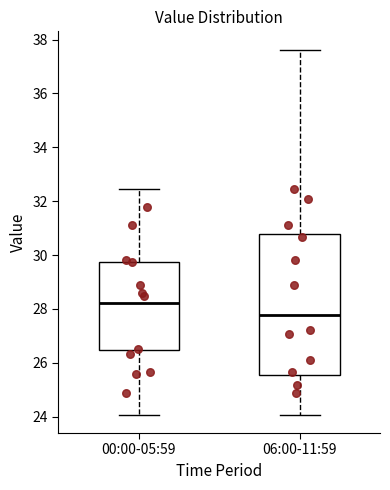

Which box has the lowest median line?

06:00-11:59